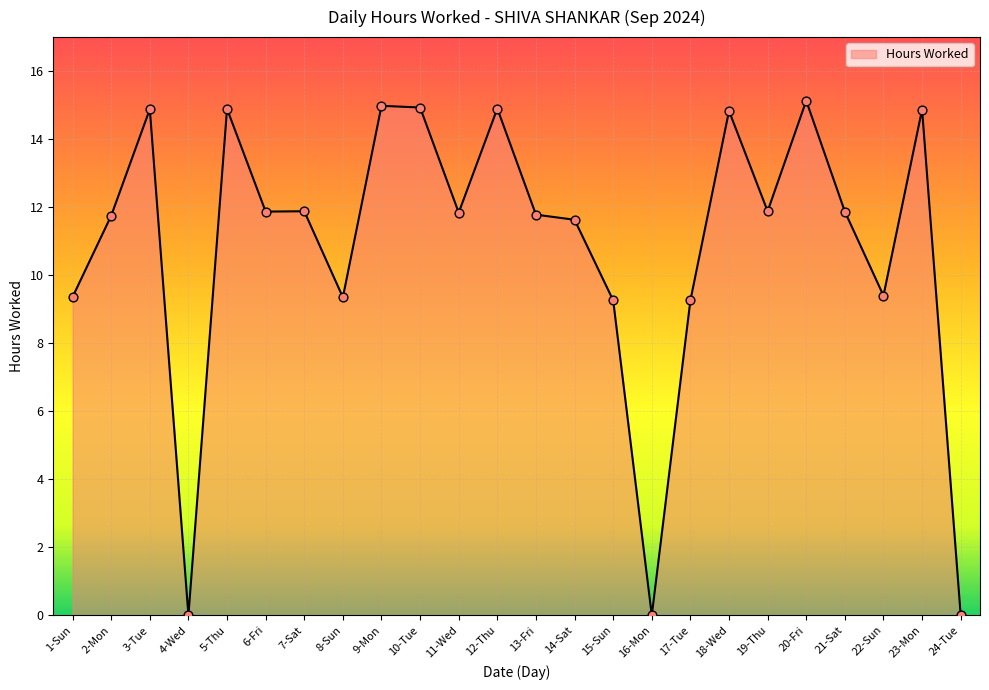

Which has a higher value, 12-Thu or 6-Fri?

12-Thu